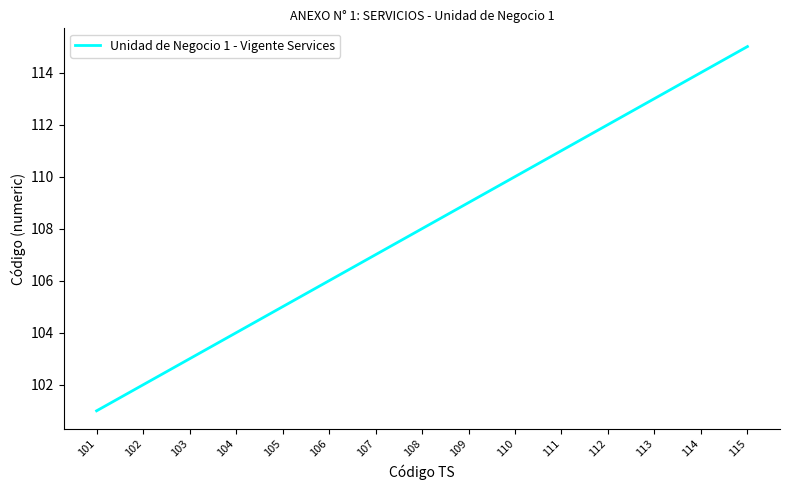

Between 101 and 112, which is larger?

112